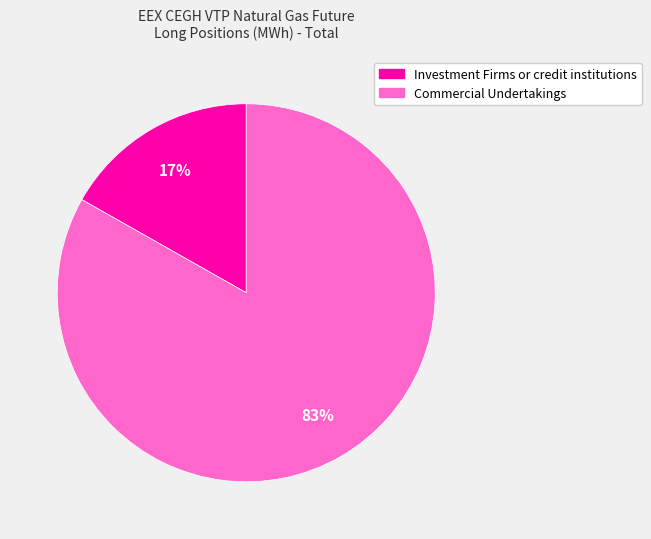

Is there a majority slice in this chart?

Yes